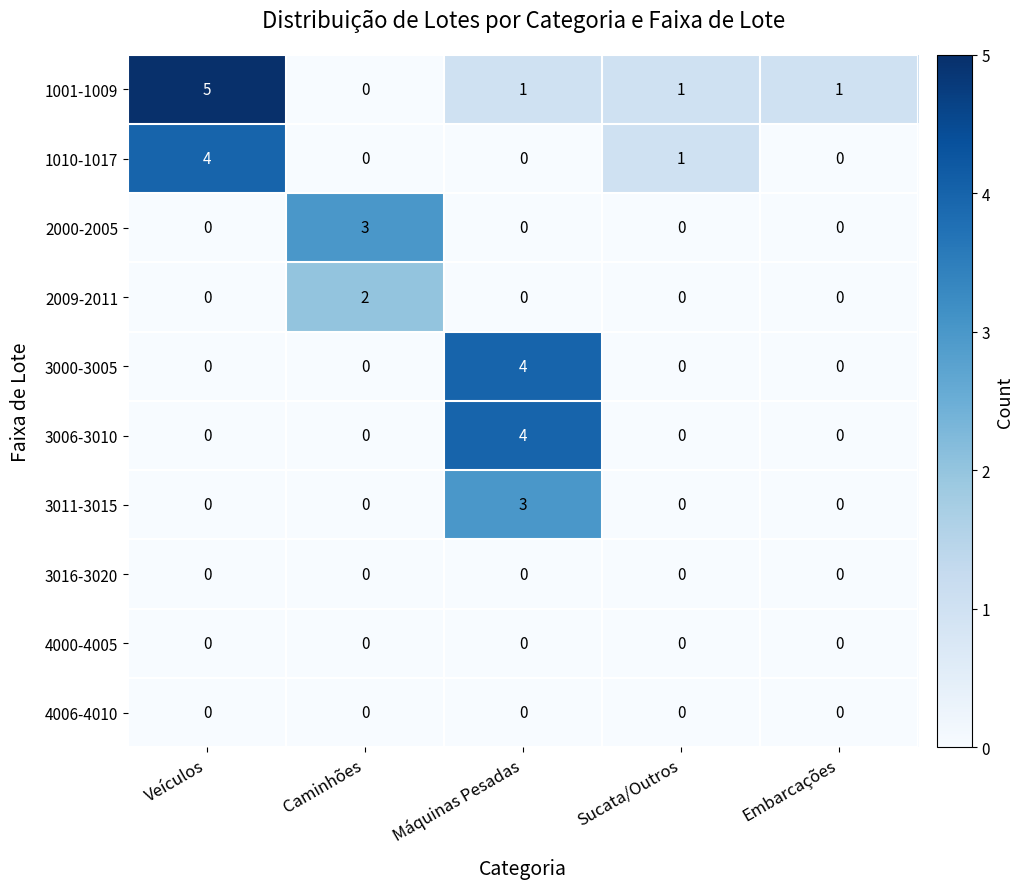

Which series has the widest spread of values?

1001-1009